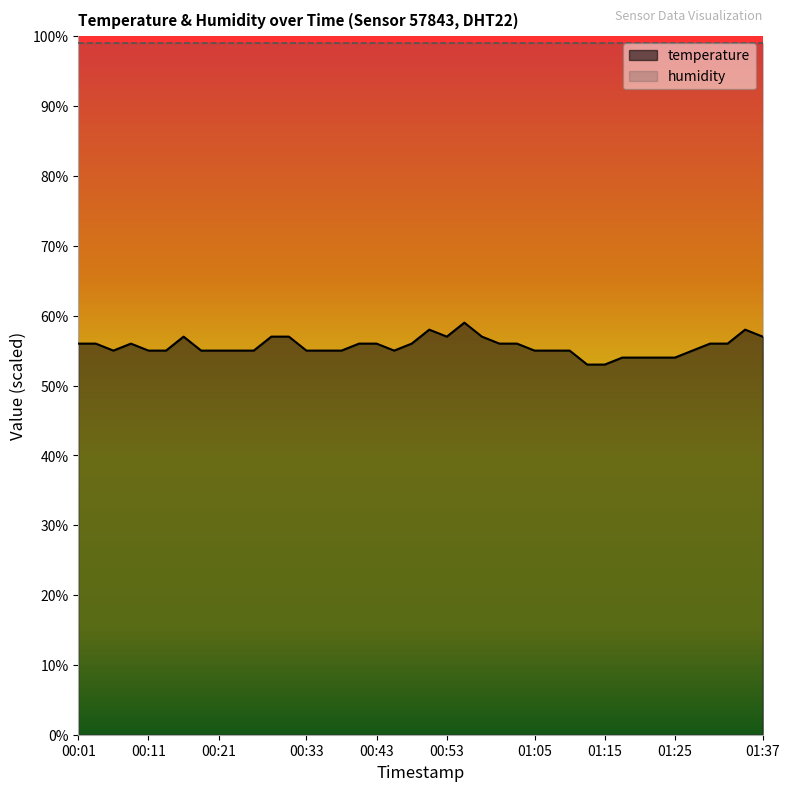

What position from the left is 01:10?

29